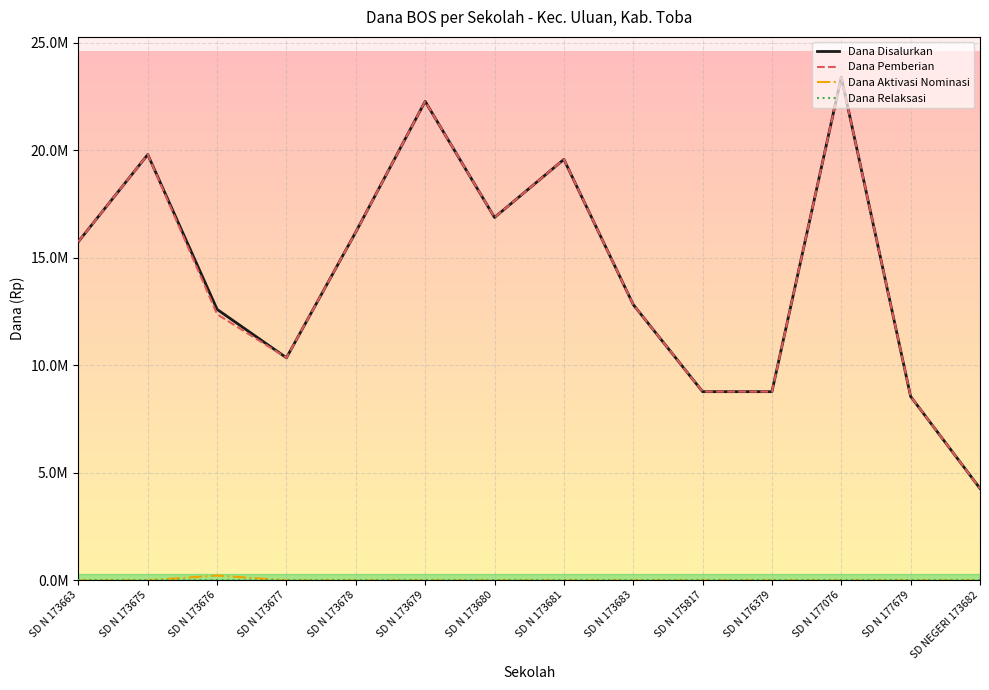

Is this an area chart (filled region under the line)?

No